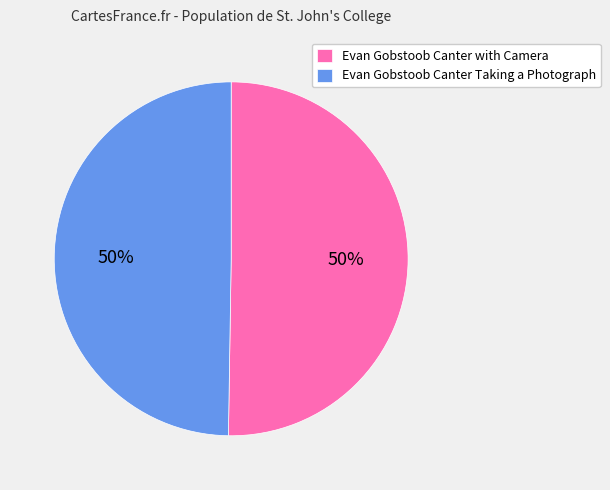

Is the sum of Evan Gobstoob Canter with Camera and Evan Gobstoob Canter Taking a Photograph greater than half?

Yes